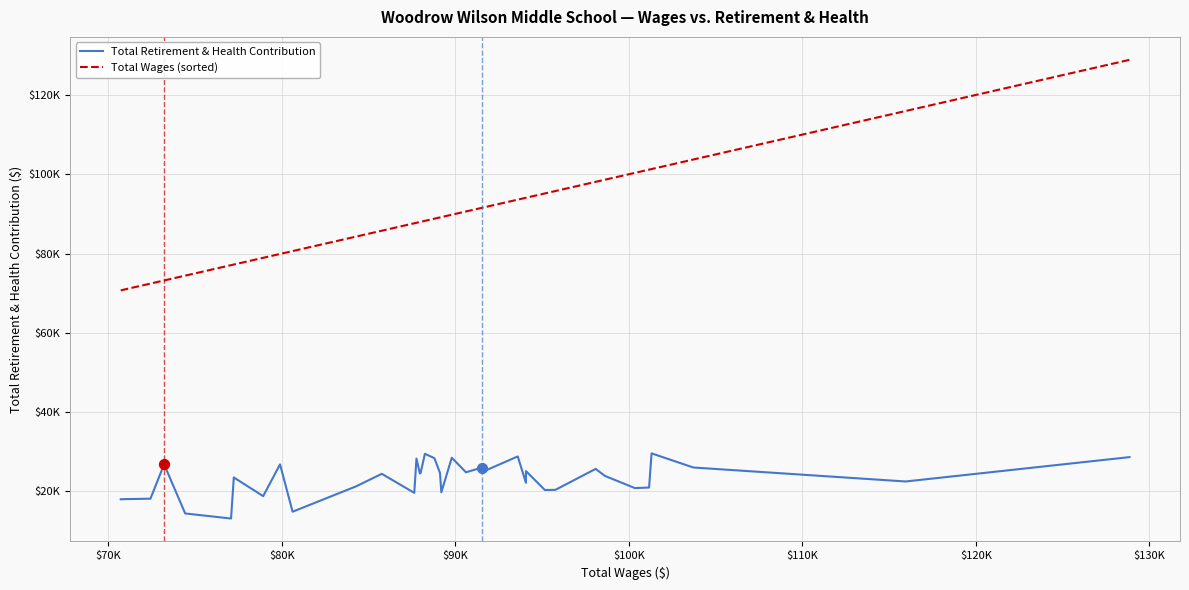

What are all the series names shown in the legend?

Total Retirement & Health Contribution, Total Wages (sorted)